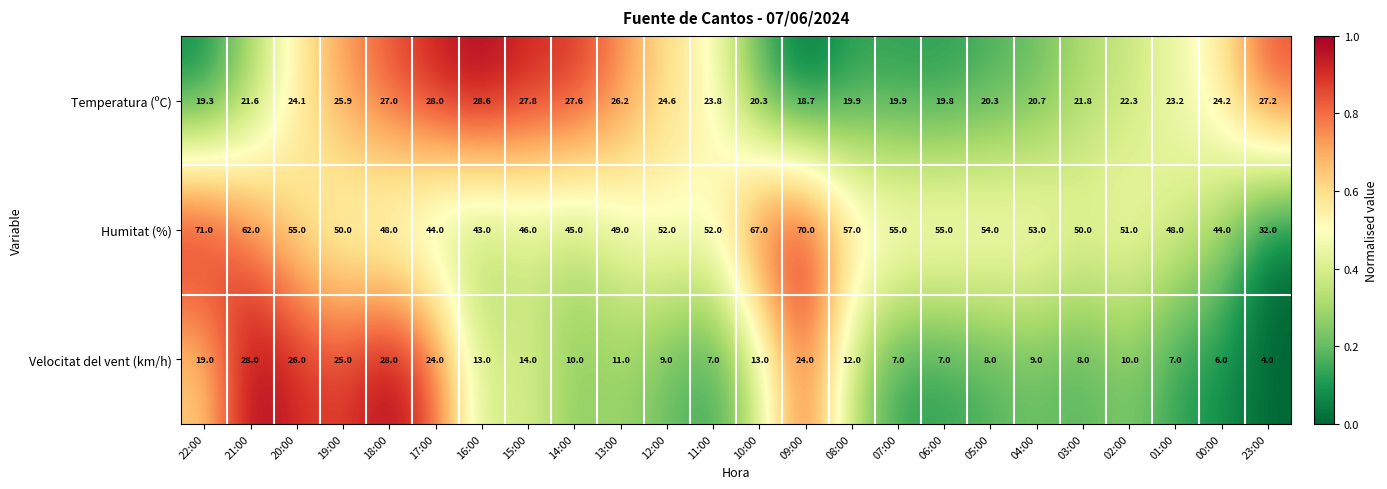

Which series has the largest total across all categories?

Humitat (%)